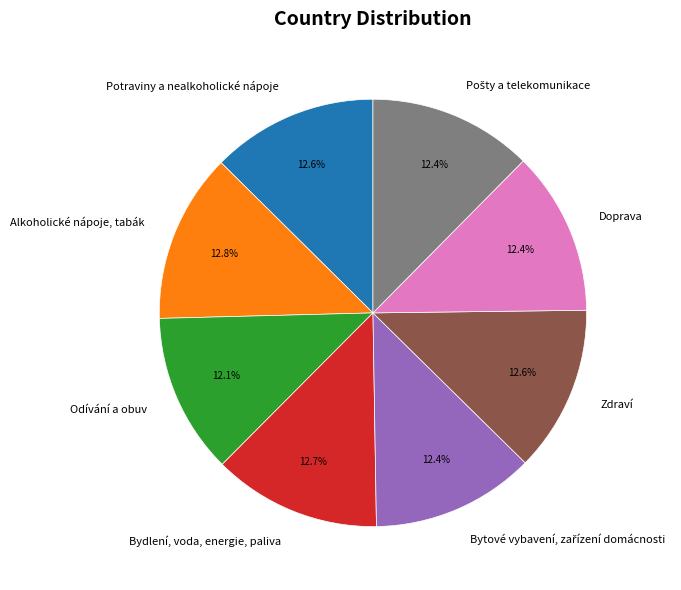

What is the ratio of the value at Alkoholické nápoje, tabák to the value at Doprava?

1.0